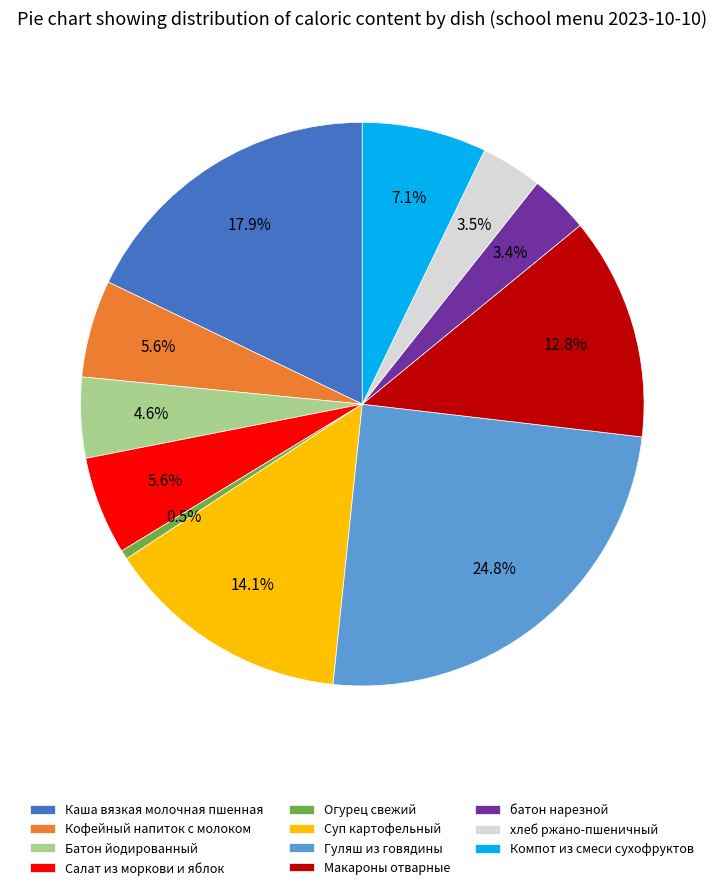

To the nearest percent, what is the average slice percentage?

9%